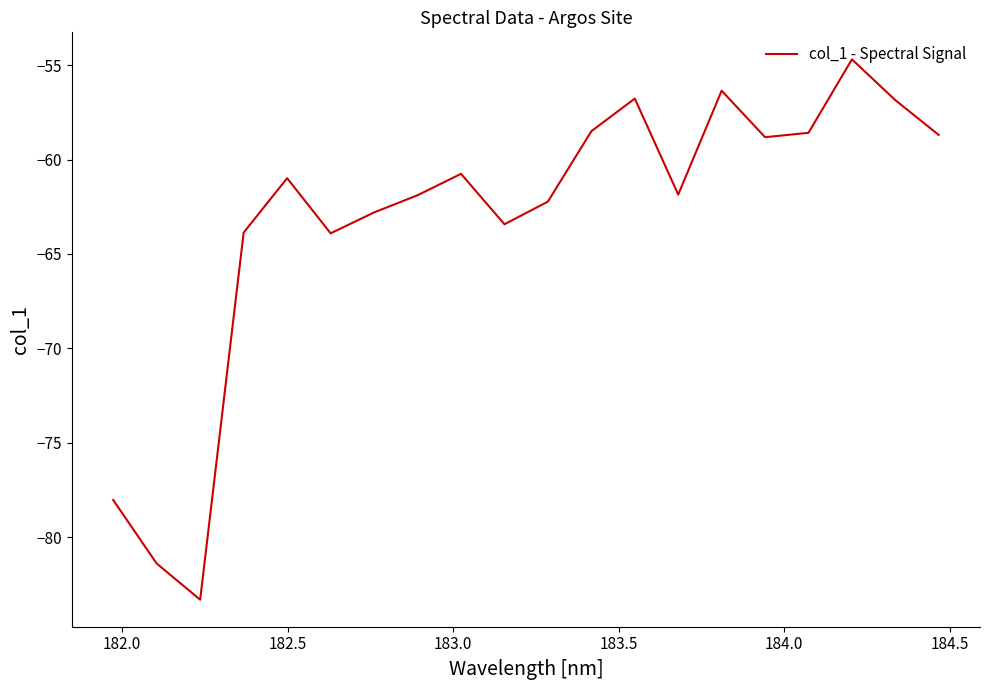

What is the minimum value shown in the chart?

-83.3